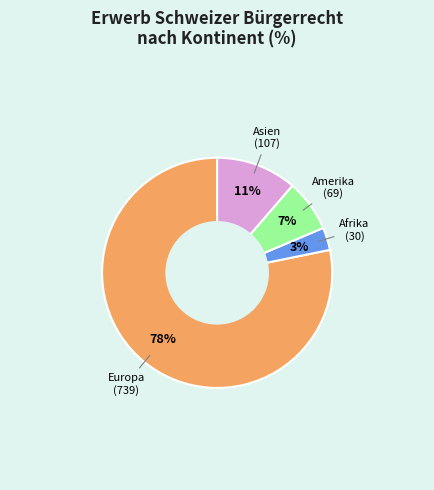

To the nearest percent, what is the average slice percentage?

25%